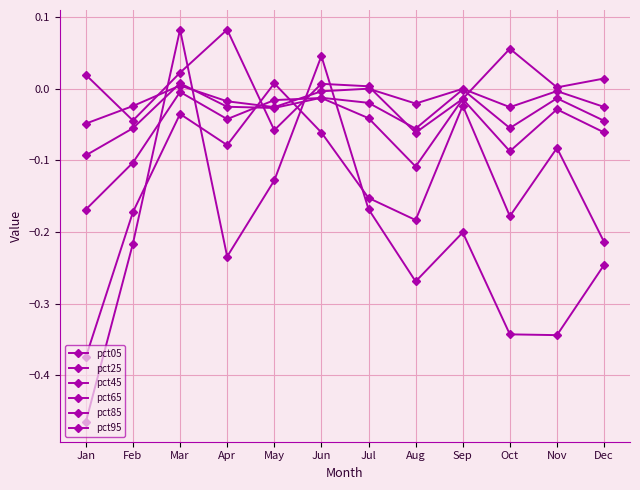

At how many categories does at least one series exceed 0?

9